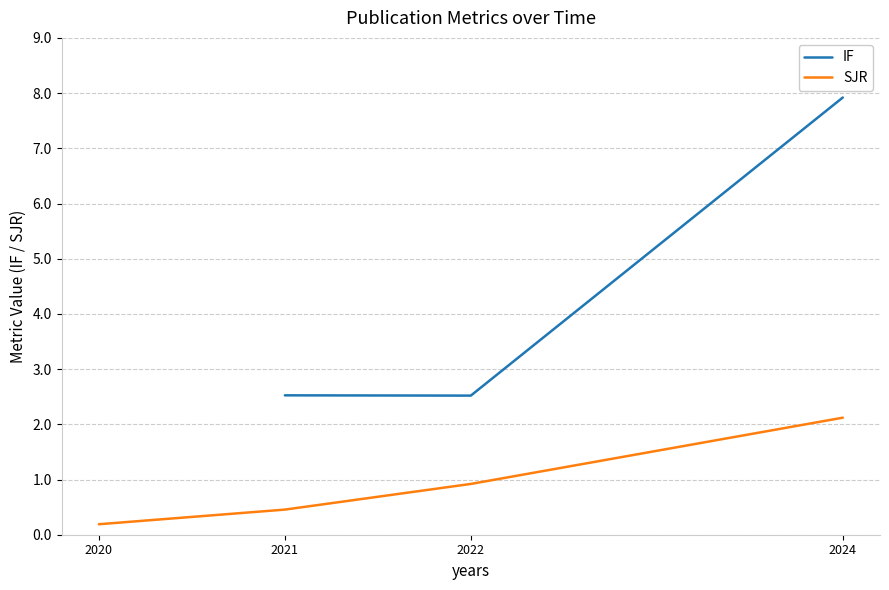

At which label does IF reach its peak?

2024